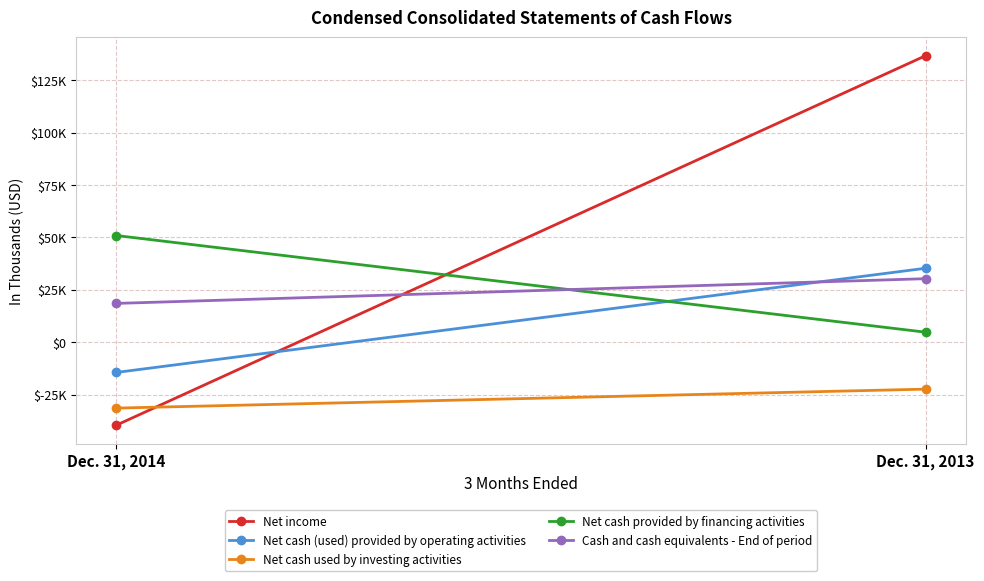

Which series has the widest spread of values?

Net income